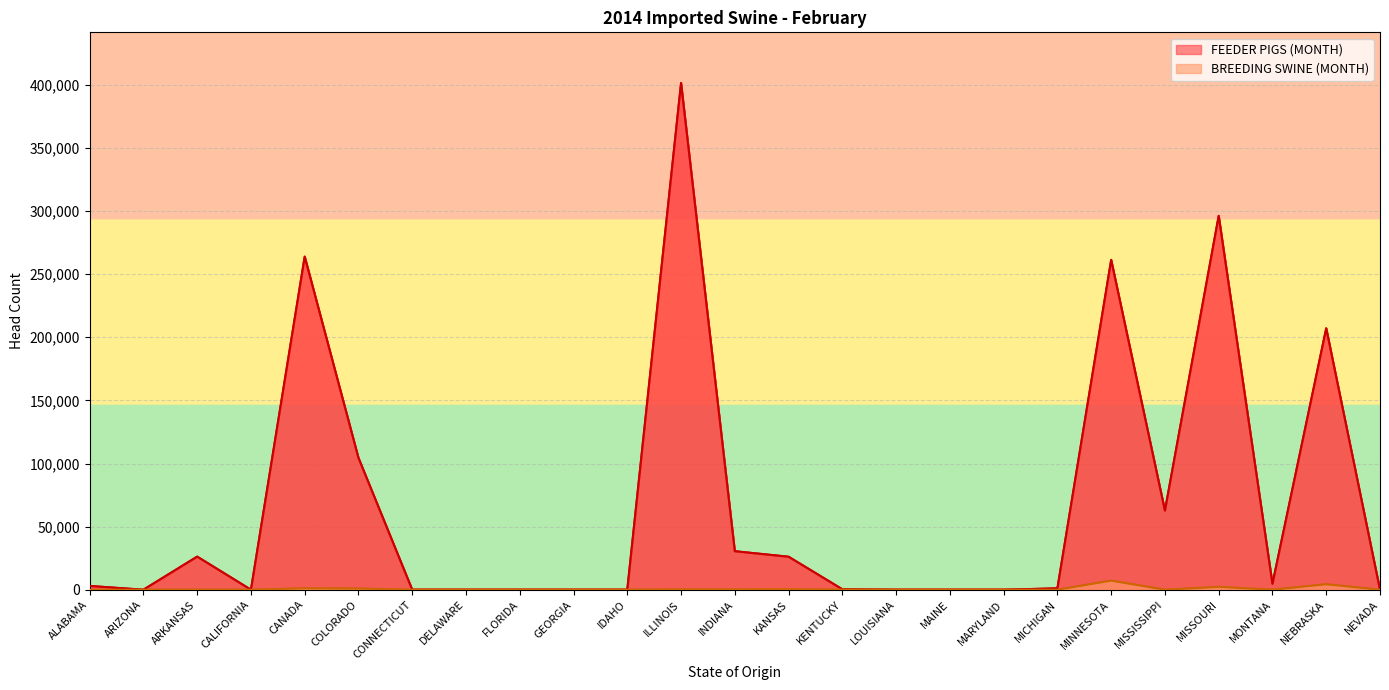

At which category does the chart reach its minimum across all series?

ARIZONA